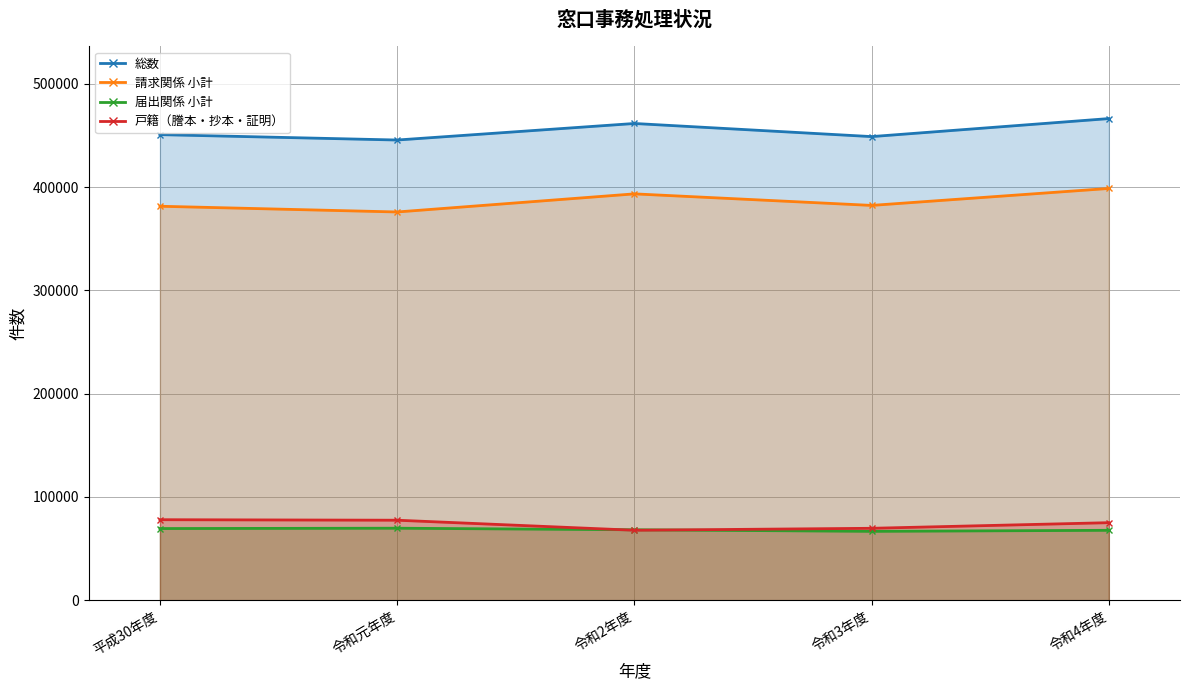

How many interior local peaks does the 総数 series have?

1